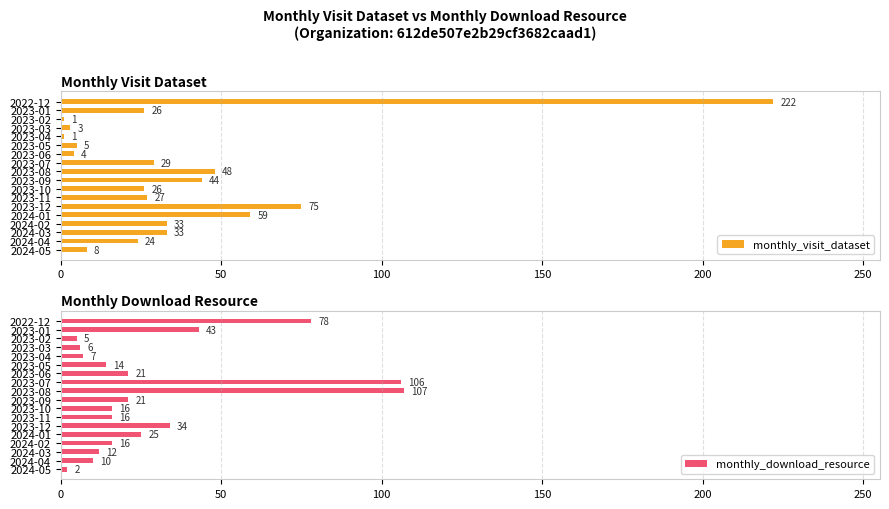

At which label does monthly_visit_dataset reach its peak?

2022-12